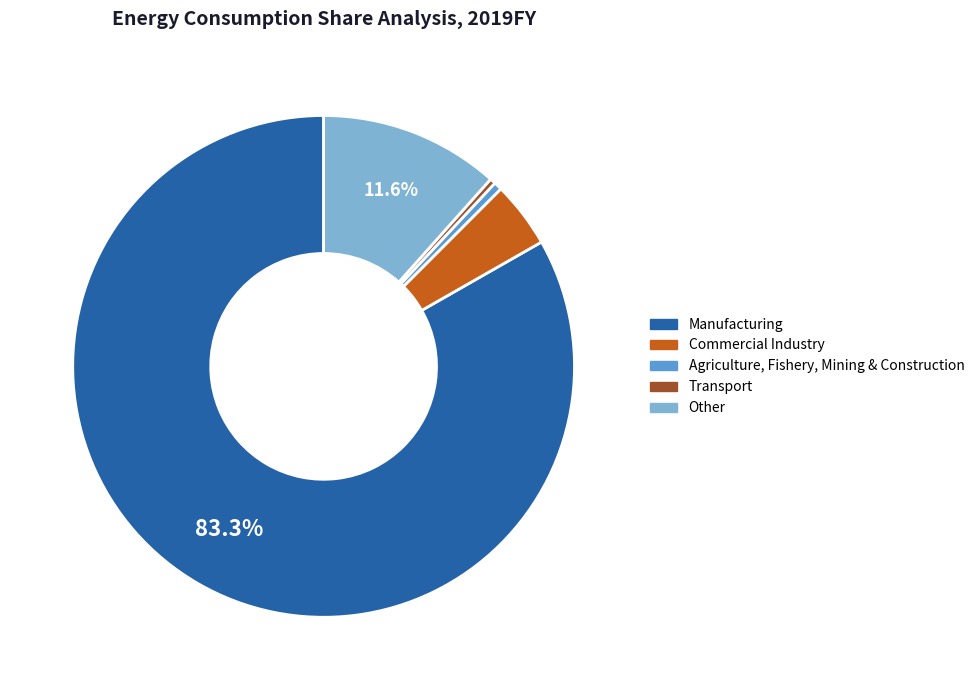

Count the number of slices in the pie.

5